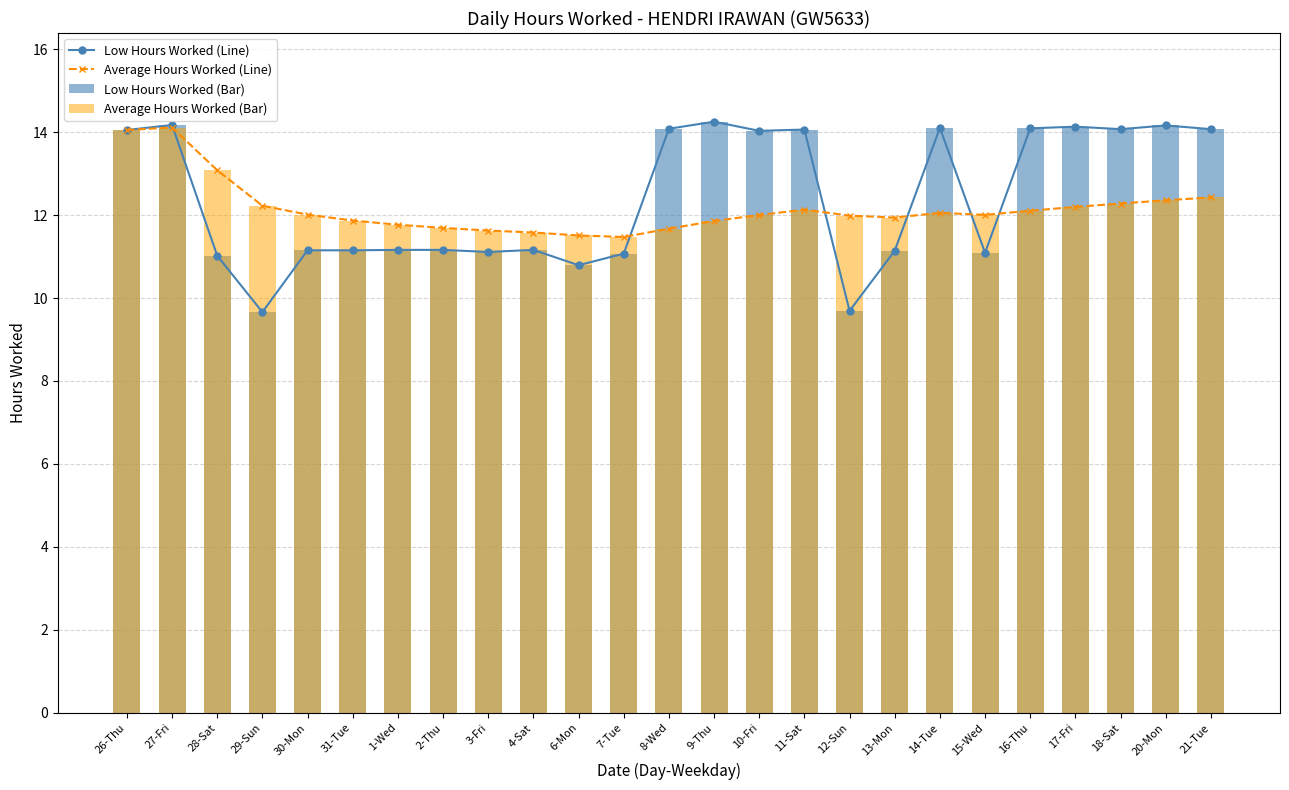

True or false: Average Hours Worked (Line) has a value of 11.6 at 3-Fri.

True